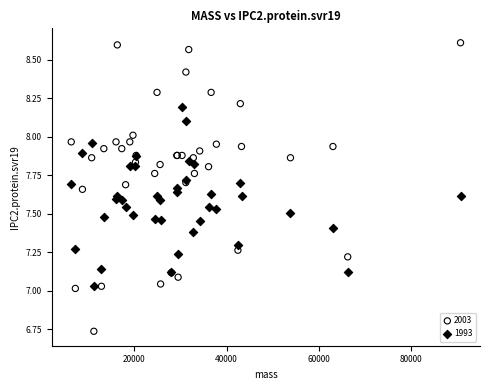

What is the X range (max minus min) for the scatter plot?

84474.9